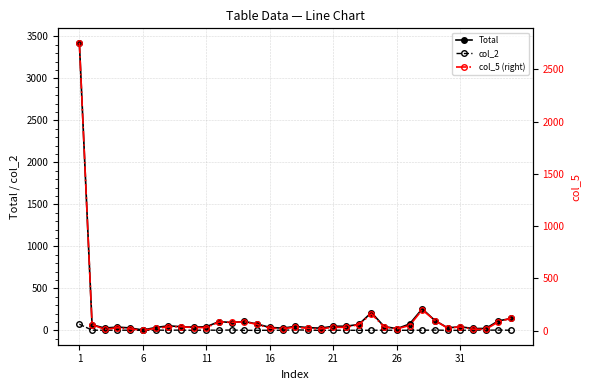

Where does the col_5 (right) series first go above 34?

1